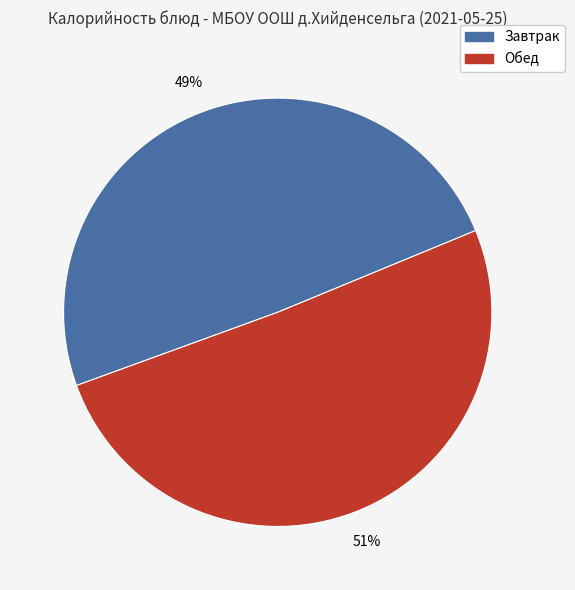

How many segments does this pie chart have?

2